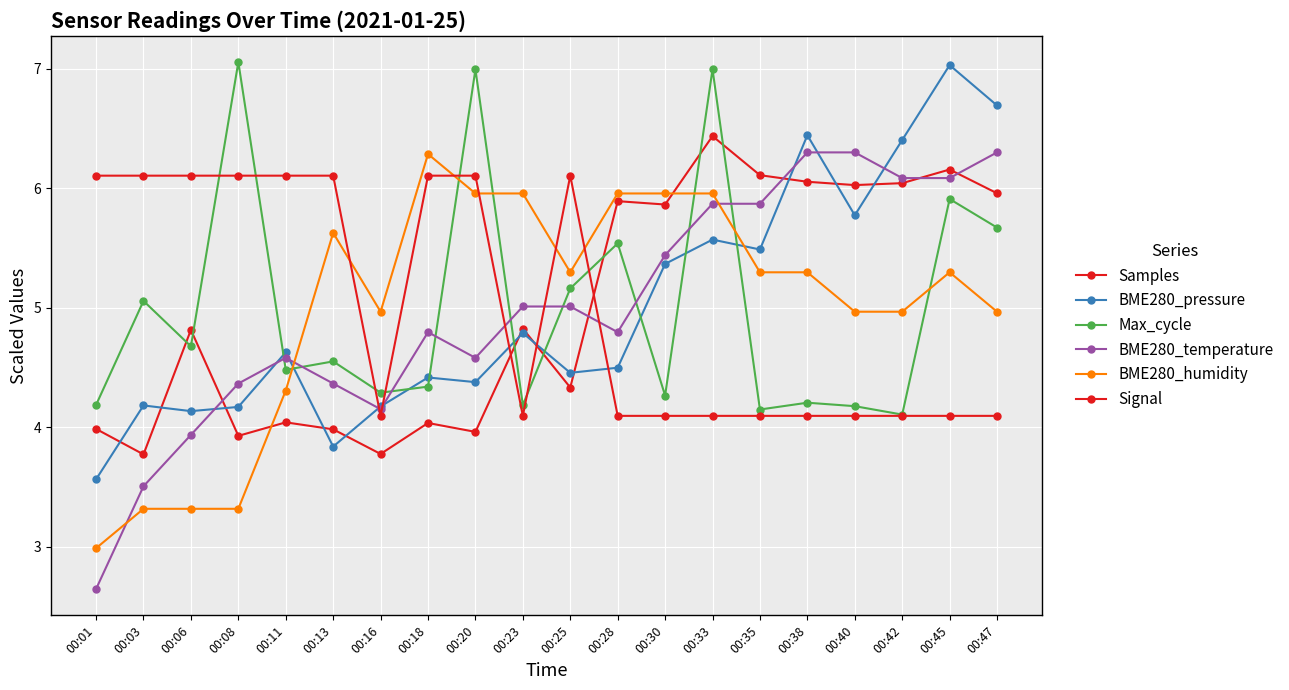

The value of BME280_humidity at 00:01 is 3.0. True or false?

True